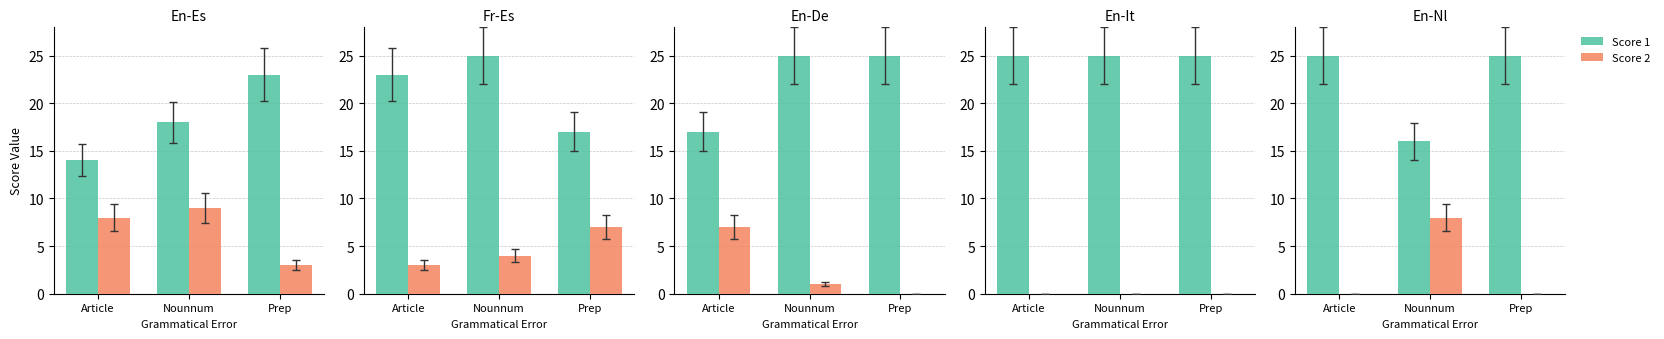

Is it true that Score 1 equals 12 at Prep?

False